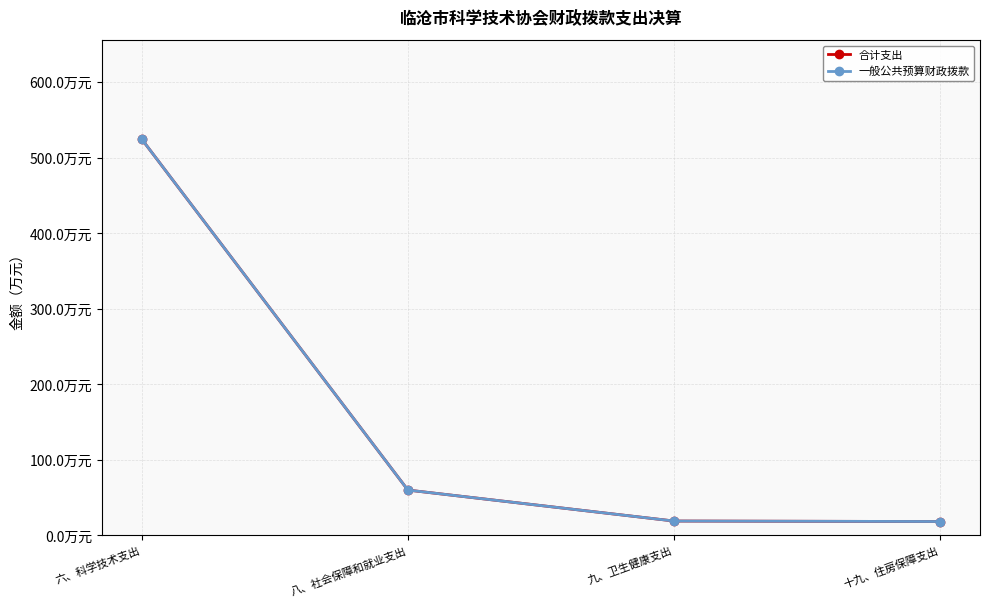

The 一般公共预算财政拨款 series shows 25.5 at 八、社会保障和就业支出. True or false?

False